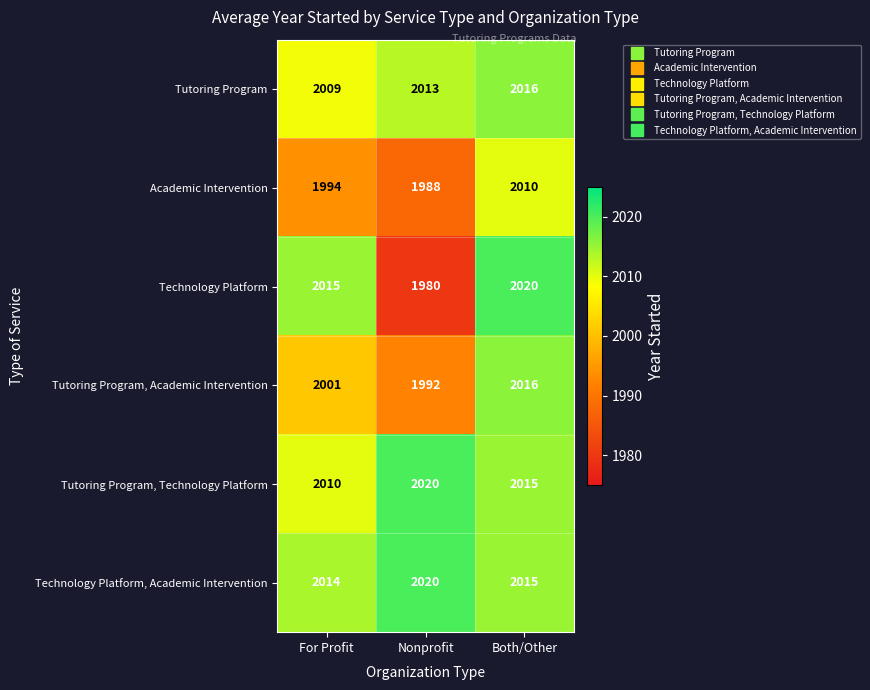

Reading right to left, extract all data points from this chart.

Tutoring Program: Both/Other=2016	Nonprofit=2013	For Profit=2009
Academic Intervention: Both/Other=2010	Nonprofit=1988	For Profit=1994
Technology Platform: Both/Other=2020	Nonprofit=1980	For Profit=2015
Tutoring Program, Academic Intervention: Both/Other=2016	Nonprofit=1992	For Profit=2001
Tutoring Program, Technology Platform: Both/Other=2015	Nonprofit=2020	For Profit=2010
Technology Platform, Academic Intervention: Both/Other=2015	Nonprofit=2020	For Profit=2014